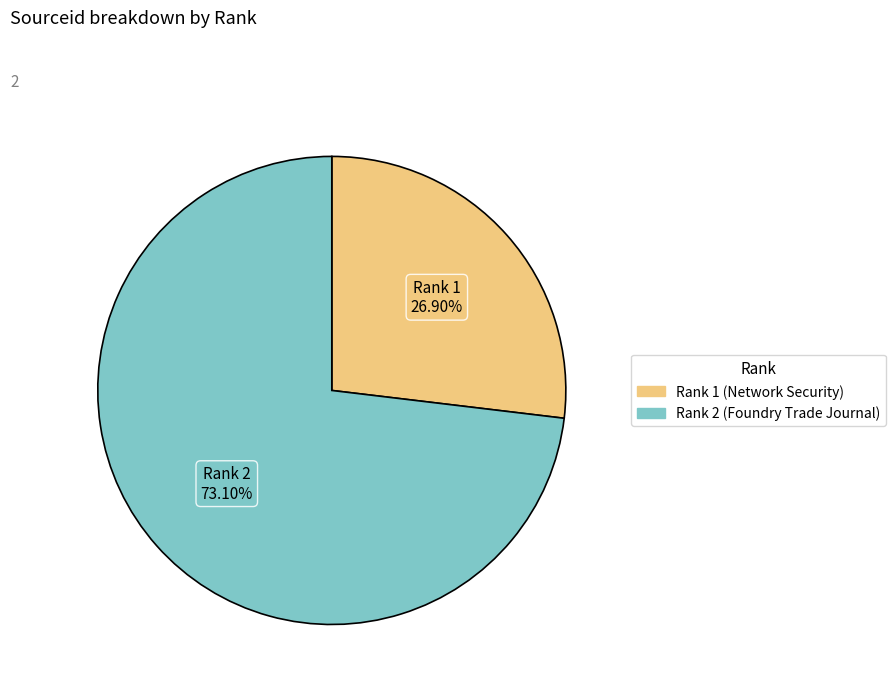

Approximately how many times larger is the value at Rank 1 (Network Security) compared to Rank 2 (Foundry Trade Journal)?

0.4